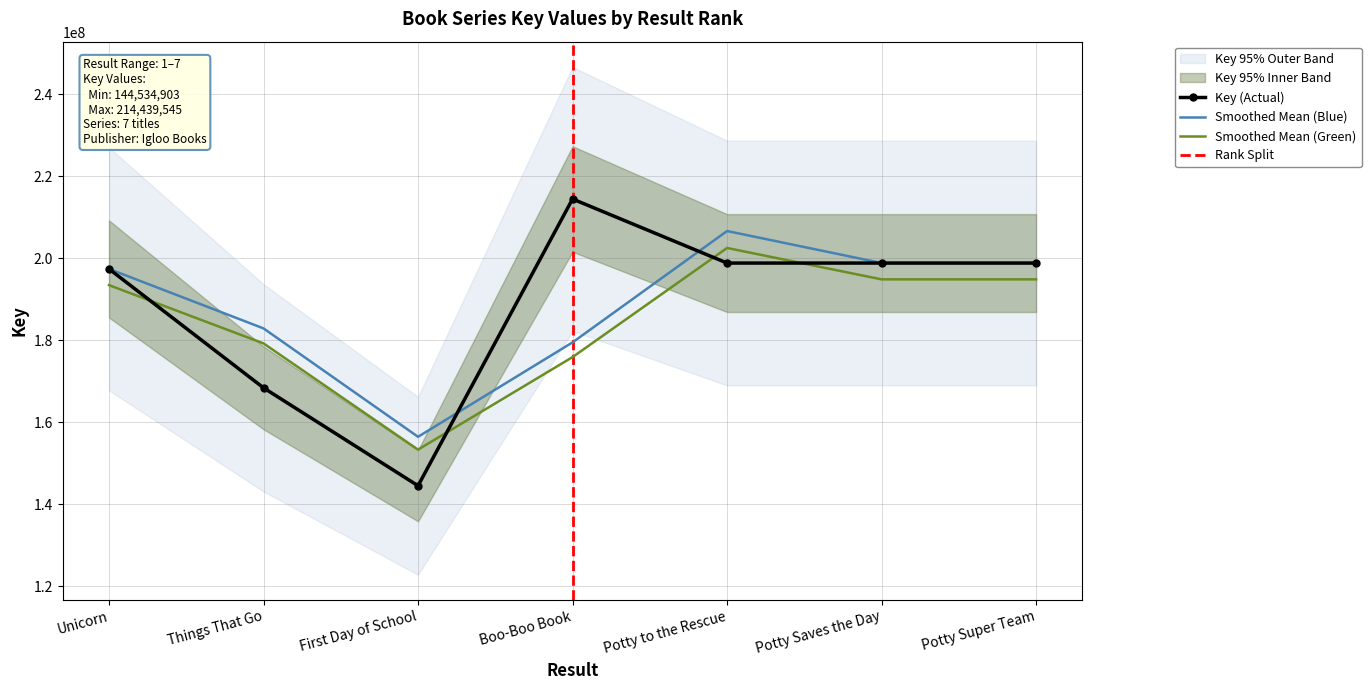

Is the value of Smoothed Mean (Green) at First Day of School greater than the value of Smoothed Mean (Blue) at Potty Super Team?

No